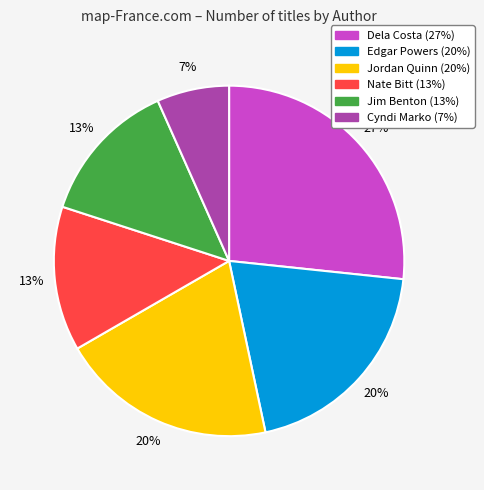

Does any single category account for the majority?

No